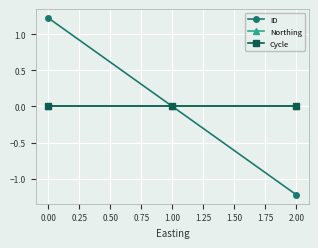

Does the chart display data point markers on the line(s)?

Yes